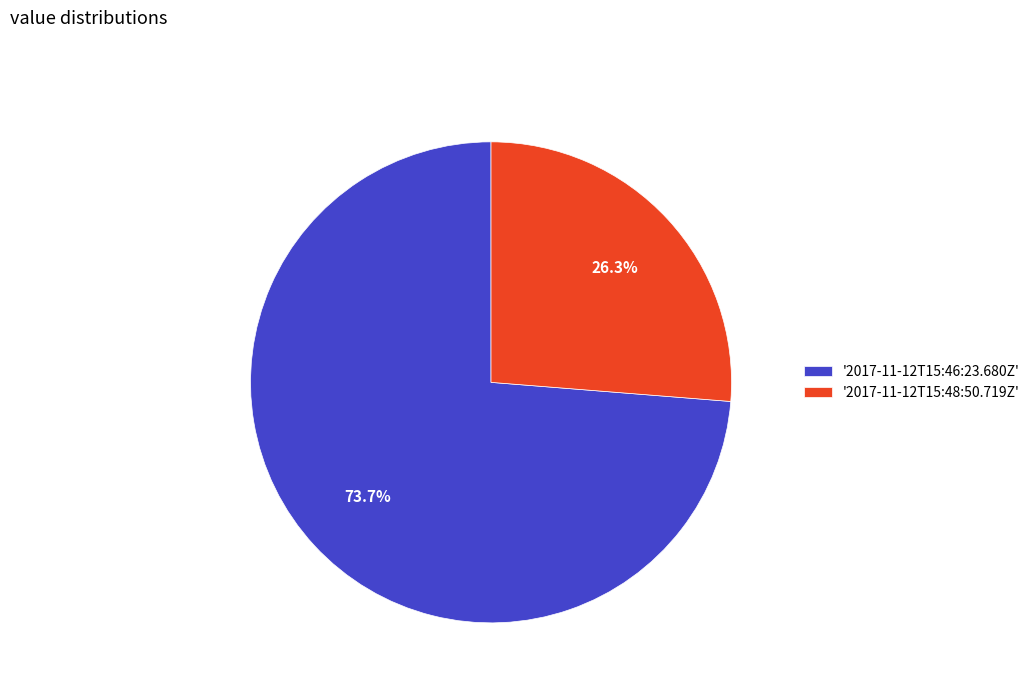

Which category has the biggest portion of the pie?

'2017-11-12T15:46:23.680Z'